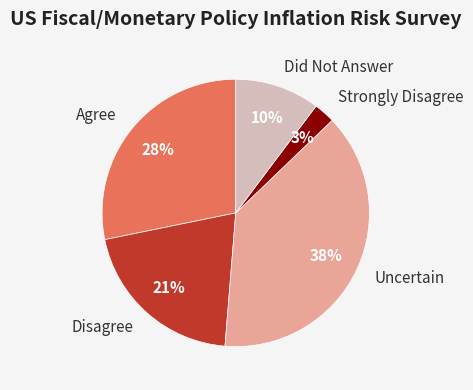

Which category has the smallest portion of the pie?

Strongly Disagree